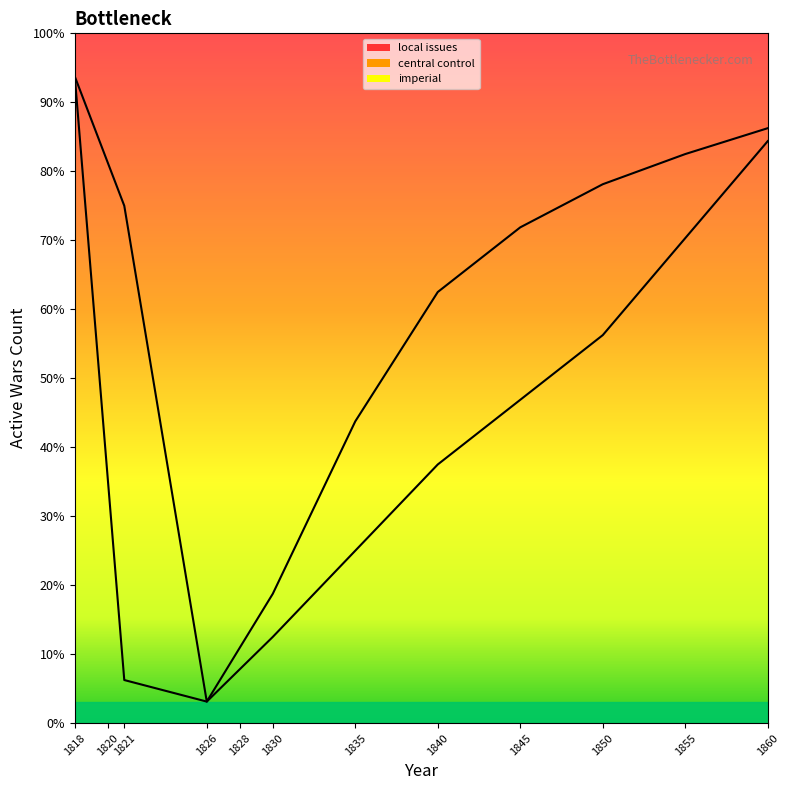

Count the number of data series in this chart.

3